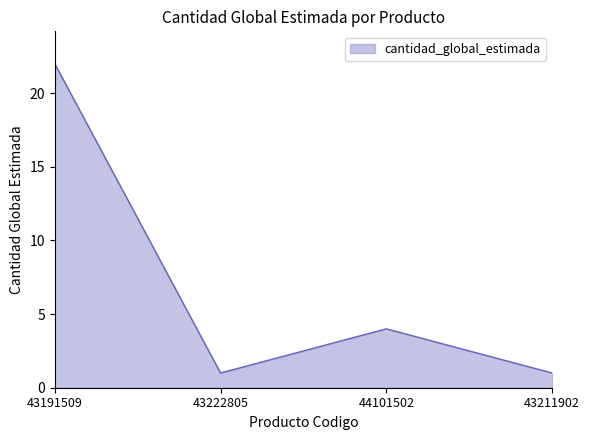

Is it true that the value at 44101502 is 6?

False